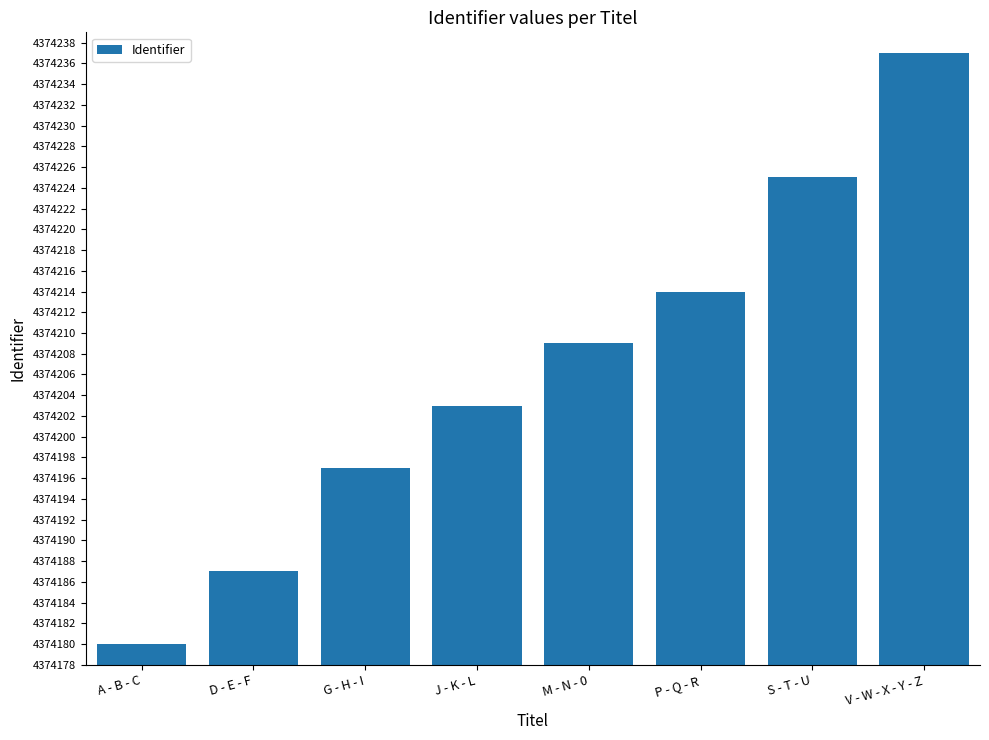

How many series are shown in this chart?

1